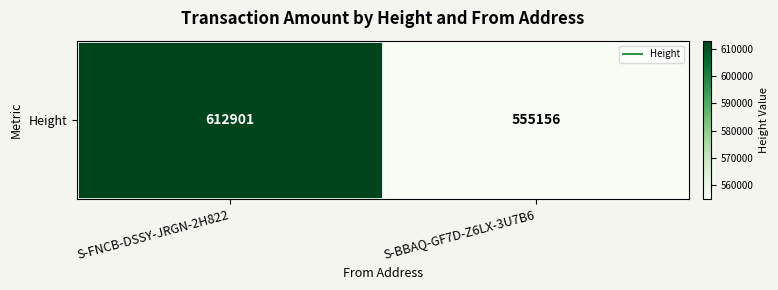

Reading right to left, transcribe all the data shown in this chart.

555156	612901